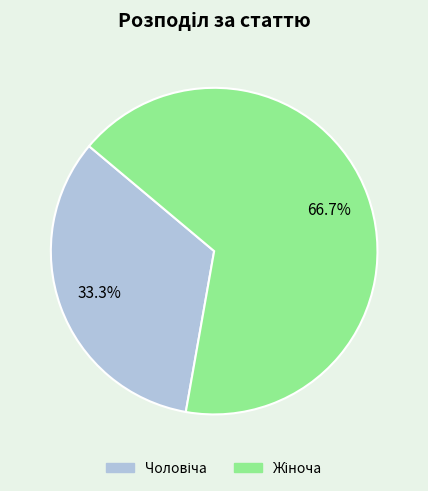

Is there any slice that represents more than half of the pie?

Yes